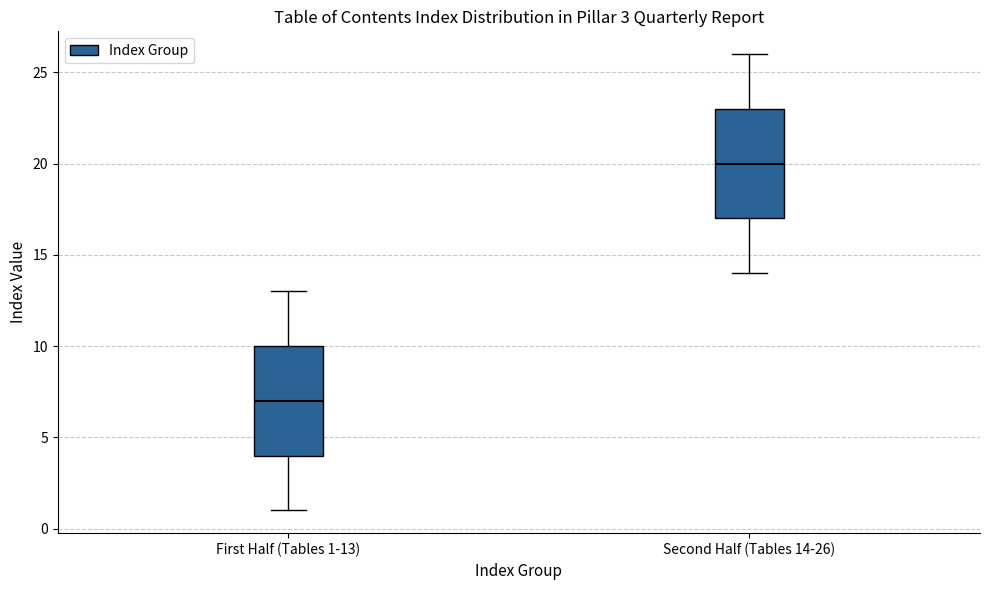

Which box has the lowest median line?

First Half (Tables 1-13)